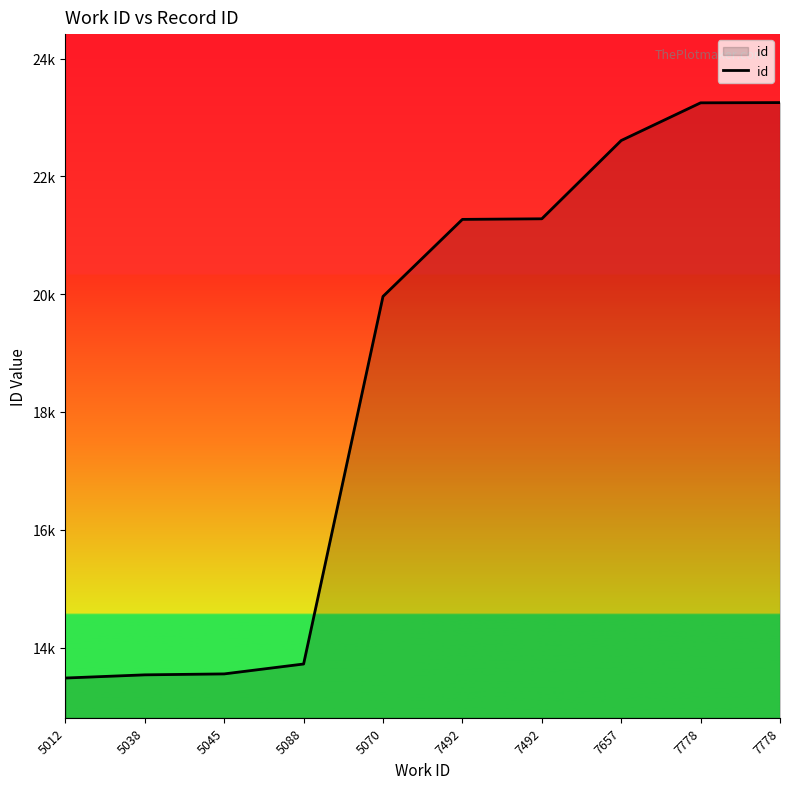

Rank the categories by value from highest to lowest.

7778, 7778, 7657, 7492, 7492, 5070, 5088, 5045, 5038, 5012